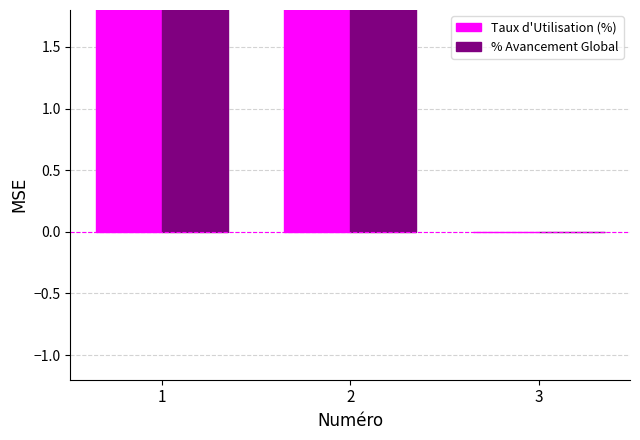

What is the approximate value of % Avancement Global at 1, to the nearest 5?

80